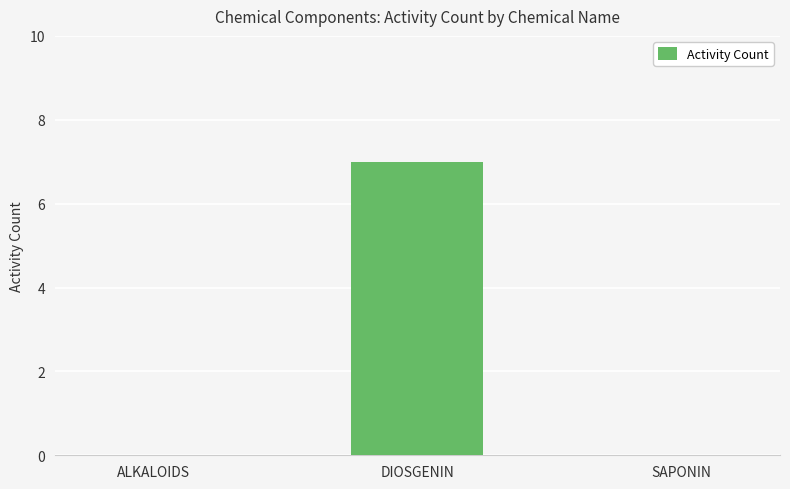

The chart shows a value of 4 at SAPONIN. True or false?

False